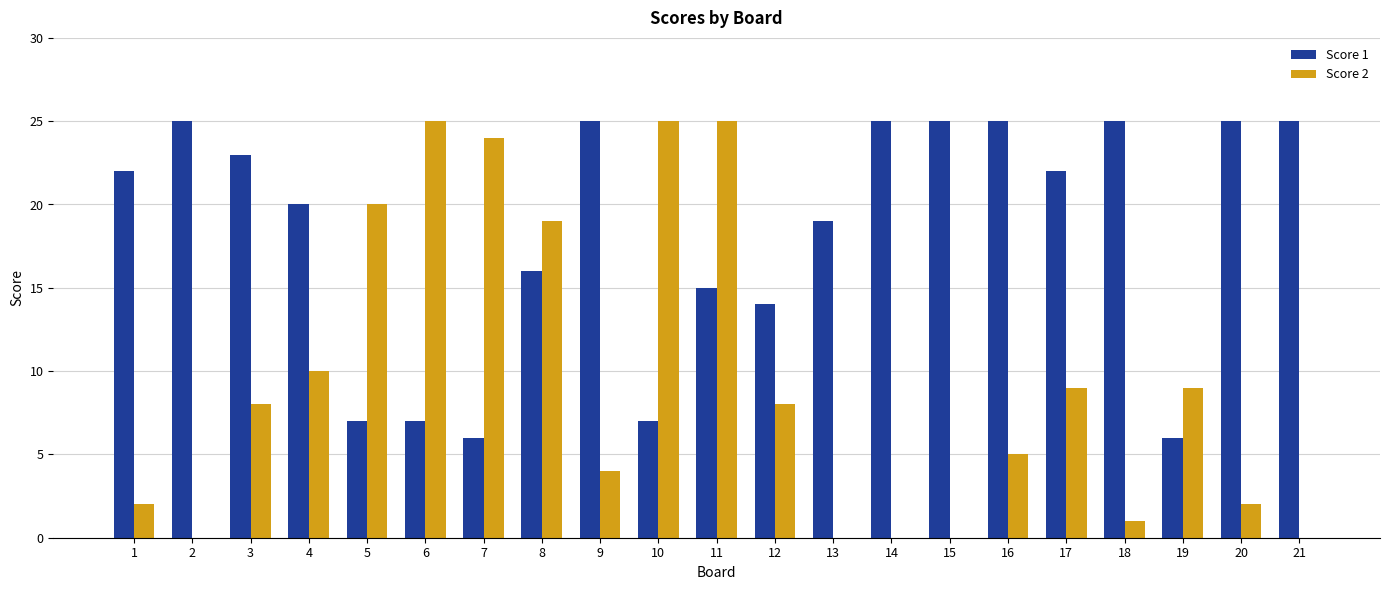

The Score 2 series shows 0 at 15. True or false?

True